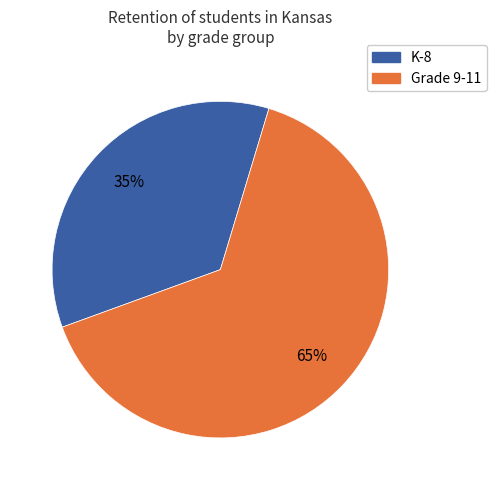

Is there any slice that represents more than half of the pie?

Yes